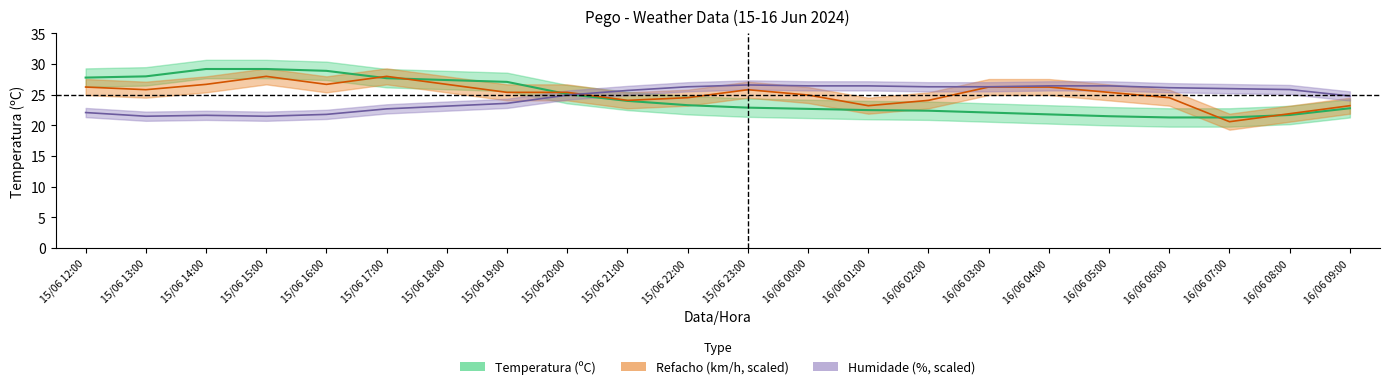

At how many categories does at least one series exceed 26?

17